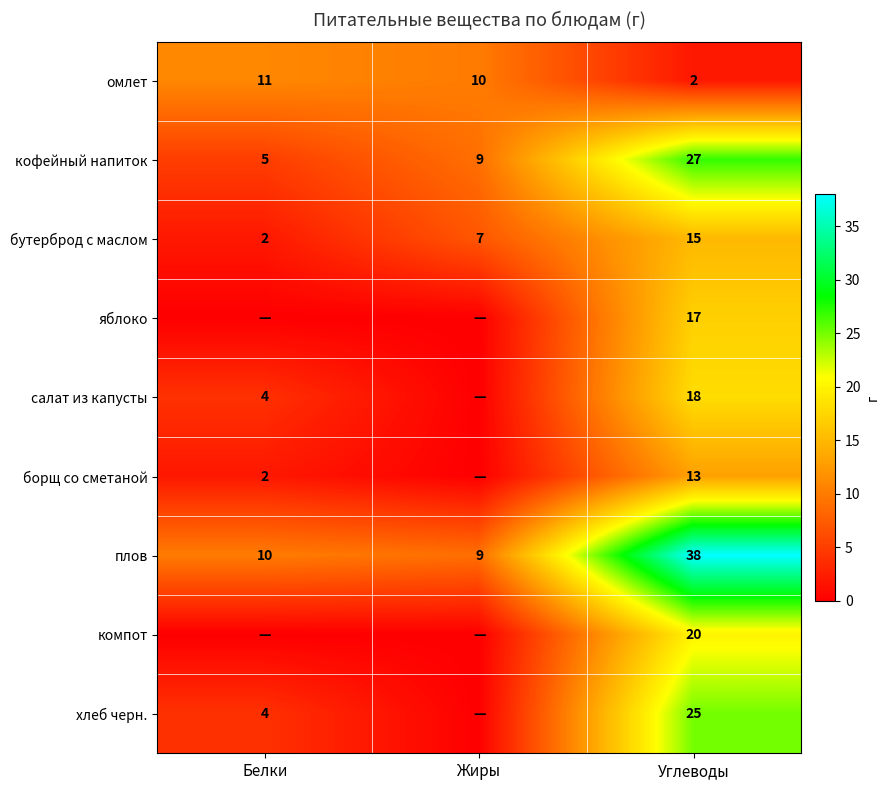

What is the difference between the highest and lowest values at Углеводы?

36